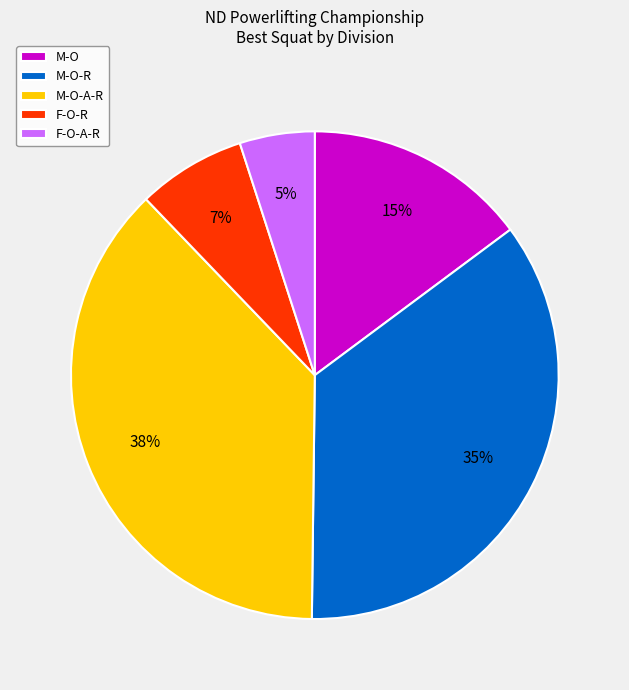

Combined, do F-O-R and M-O-A-R account for over 50%?

No